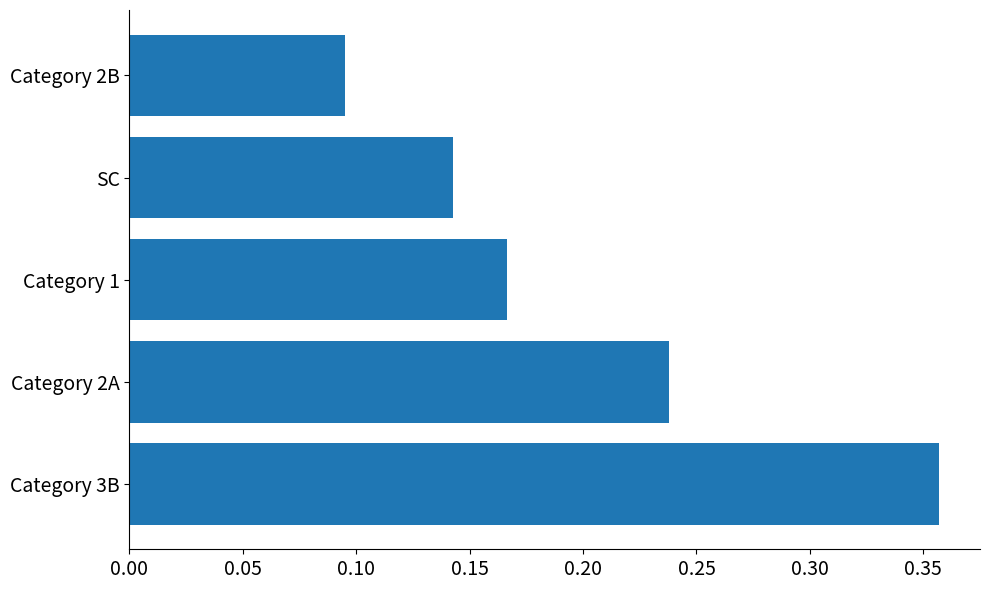

Which label corresponds to the largest value in the chart?

Category 3B